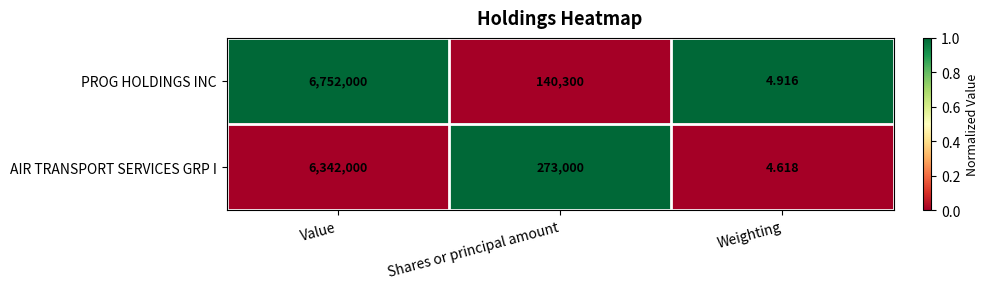

What is the greatest value displayed?

6752000.0